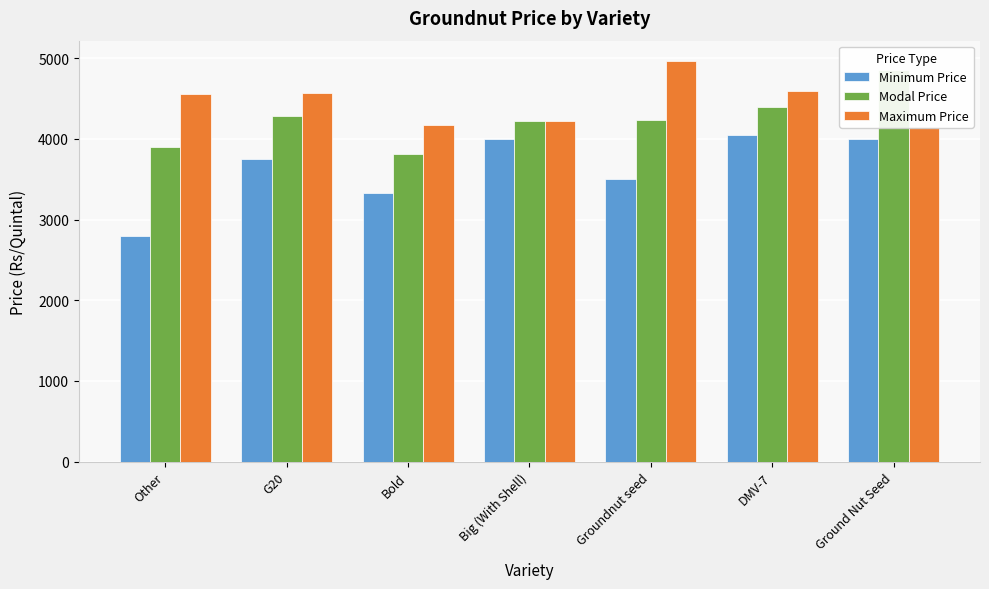

Between Other and Big (With Shell), which series saw the biggest shift?

Minimum Price